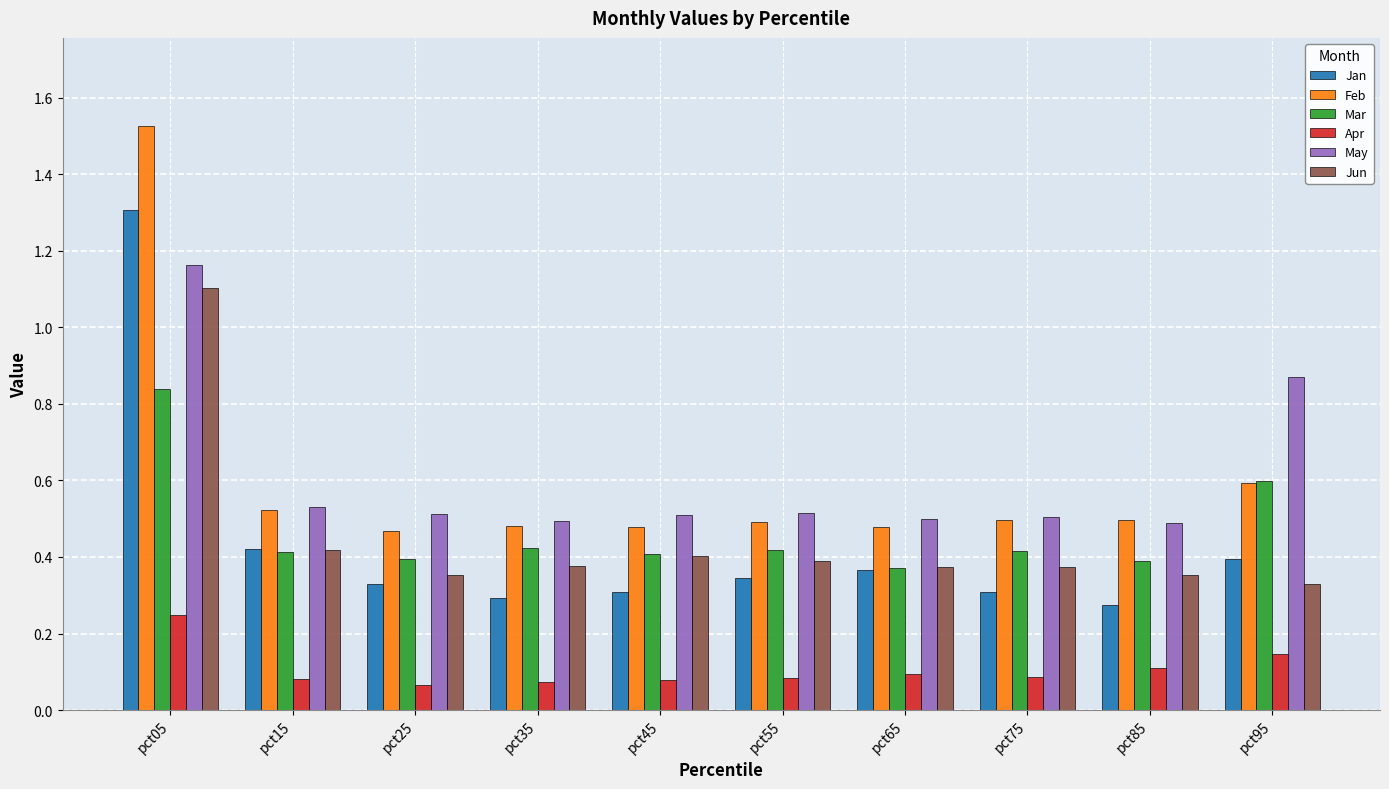

True or false: Feb has a value of 0.3 at pct05.

False